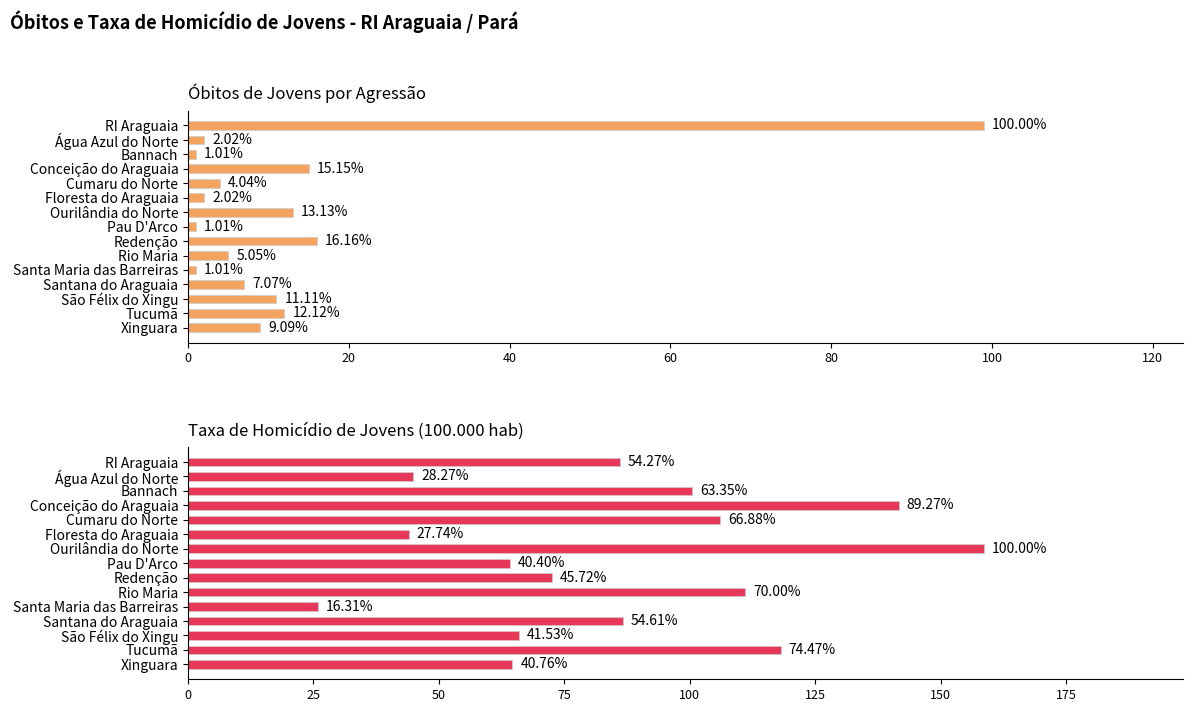

How many values in the Óbitos de Jovens por Agressão series exceed 7?

7